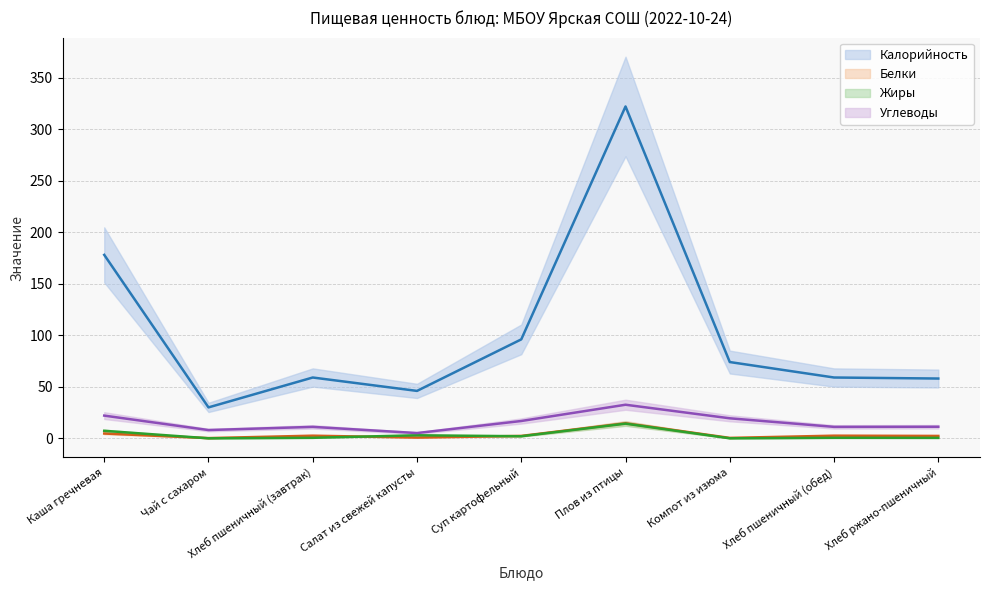

Does the chart display data point markers on the line(s)?

No